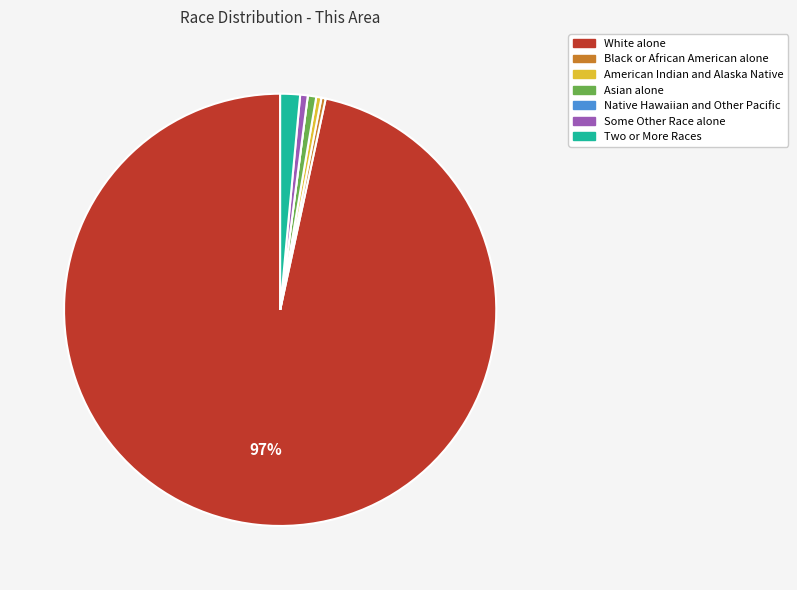

To the nearest percent, what is the average slice percentage?

14%